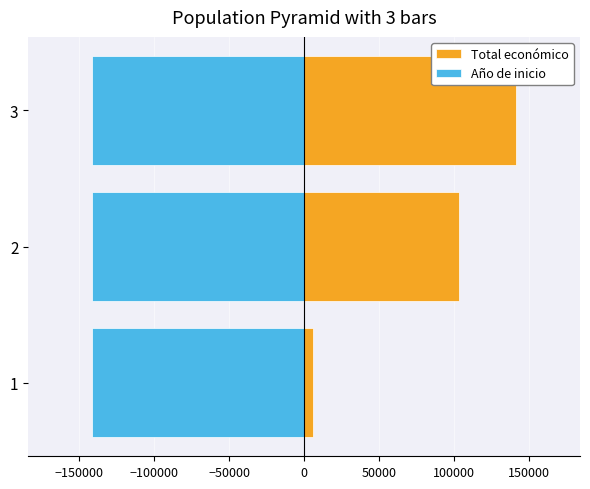

List the series in order of their peak value, lowest first.

Año de inicio, Total económico